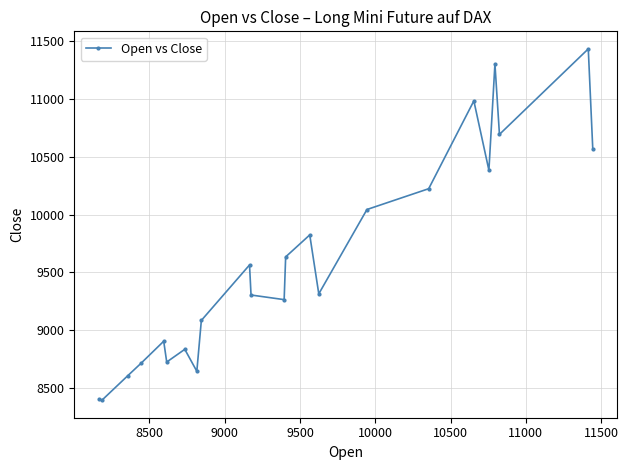

How many interior local peaks (higher than both neighbors) does the data have?

7